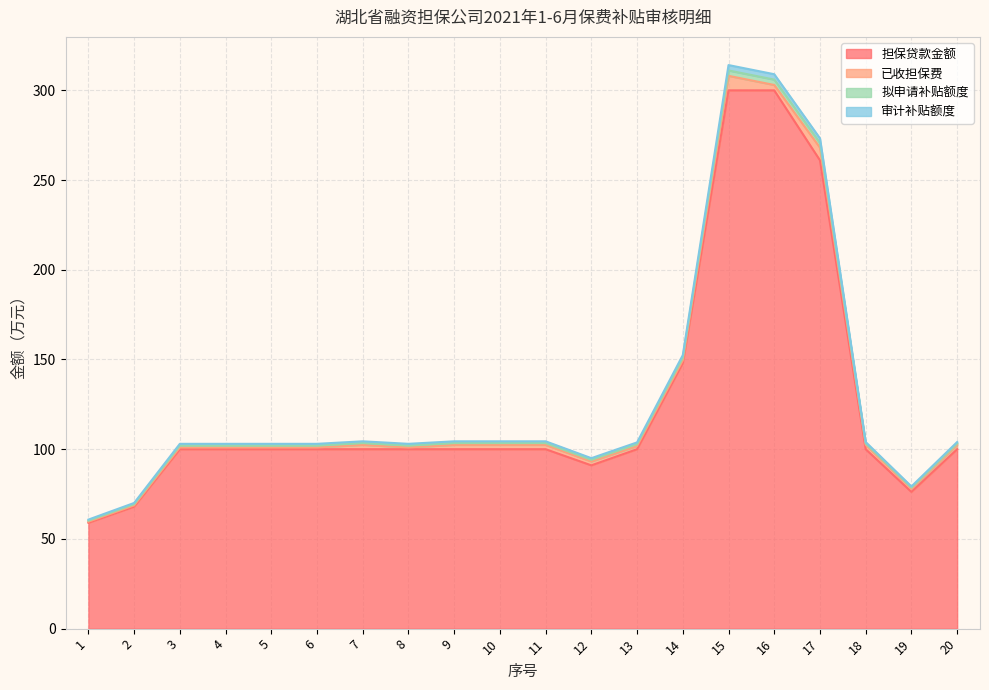

The value of 担保贷款金额 at 15 is 531.2. True or false?

False